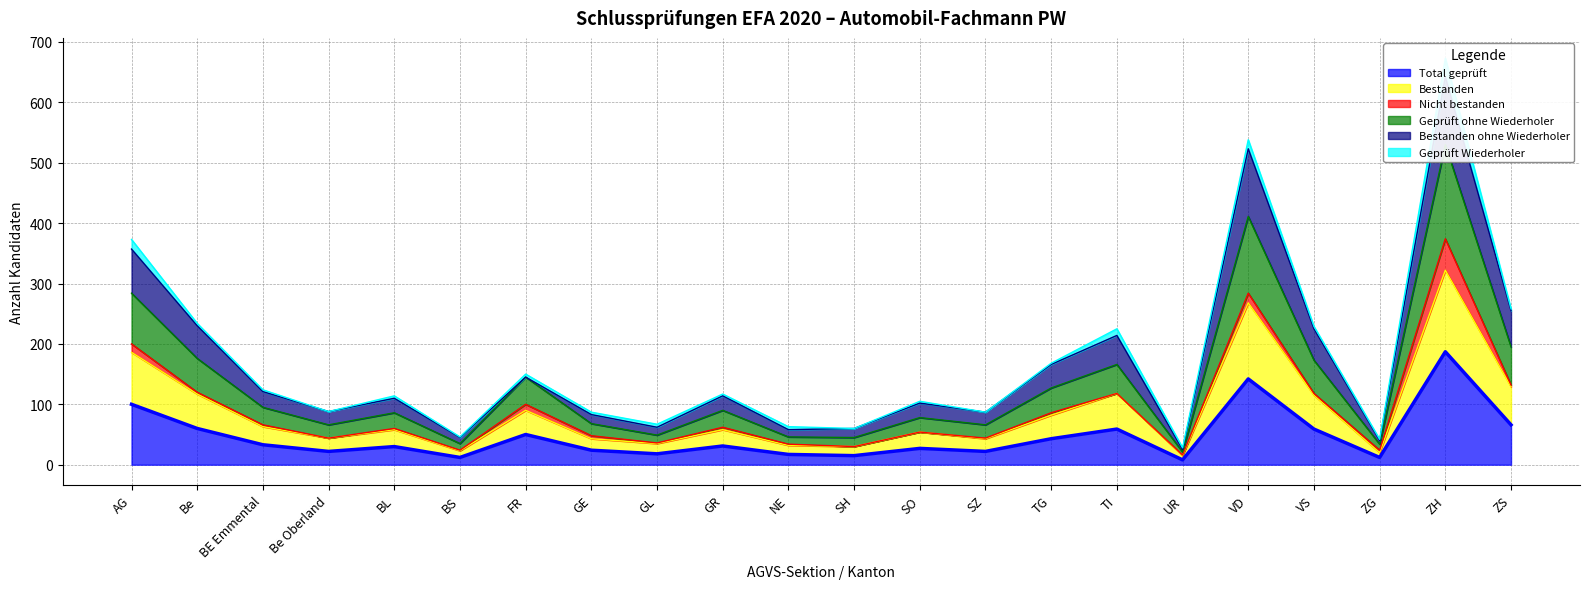

List the labels in order of Bestanden value, smallest first.

UR, ZG, BS, SH, NE, GL, GE, SZ, Be Oberland, SO, BL, GR, BE Emmental, TG, FR, VS, Be, TI, ZS, AG, VD, ZH